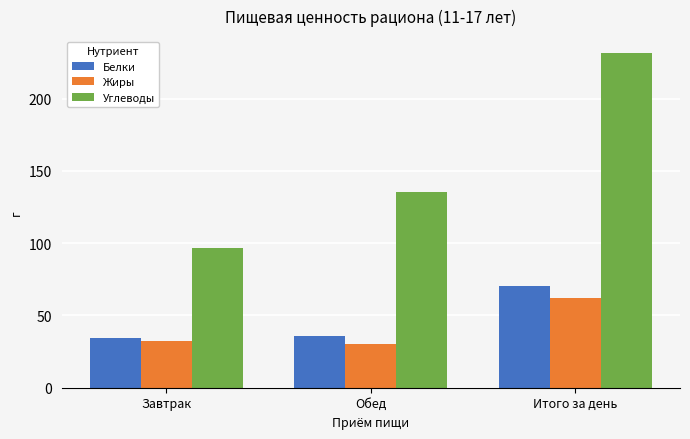

Is the value of Белки at Обед greater than the value of Углеводы at Итого за день?

No